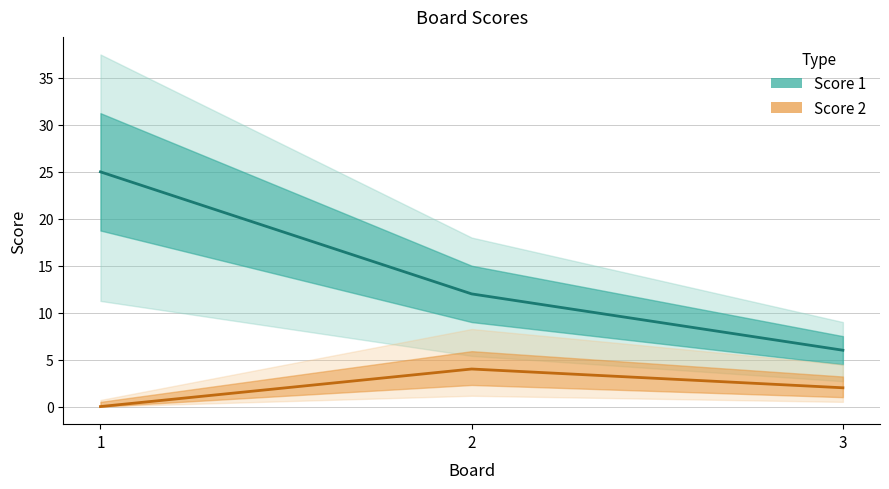

Count the Score 1 values in the range 6 to 25.

3